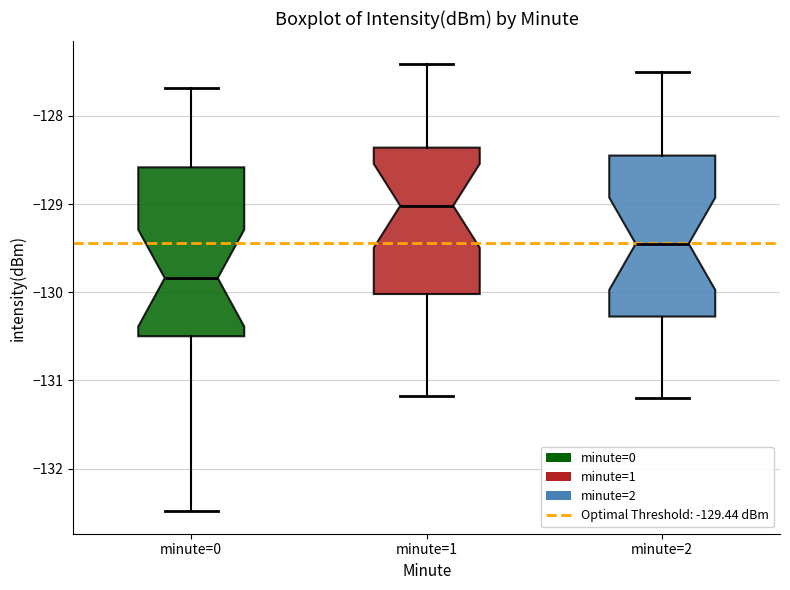

Where does the upper whisker of the box for minute=2 end on the y-axis? The values are not printed on the chart, so give them approximately, as read against the axis.

-127.5